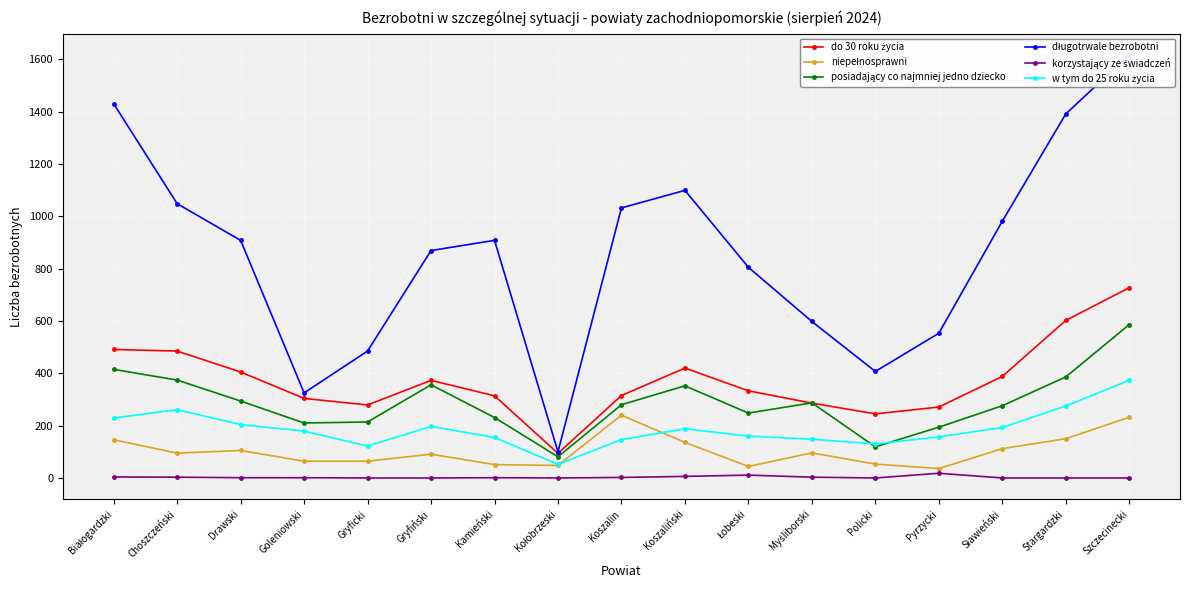

Reading right to left, transcribe all the data shown in this chart.

do 30 roku życia: 727	602	388	271	245	286	333	420	315	94	314	373	279	304	405	485	491
niepełnosprawni: 232	150	112	36	53	96	44	136	240	48	51	91	64	64	105	95	146
posiadający co najmniej jedno dziecko: 586	386	276	194	119	287	248	352	280	81	231	356	214	210	294	374	415
długotrwale bezrobotni: 1617	1391	981	553	407	598	805	1099	1032	100	908	869	485	325	908	1048	1430
korzystający ze świadczeń: 0	0	0	18	0	3	11	6	2	0	1	0	0	1	1	3	4
w tym do 25 roku życia: 373	275	193	157	130	148	160	188	147	52	155	197	122	179	204	261	229